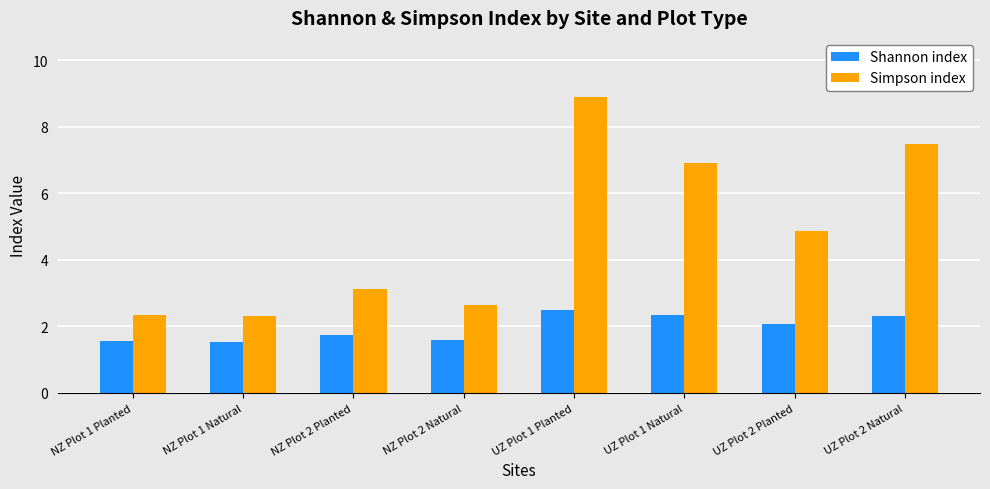

At which label does Simpson index reach its peak?

UZ Plot 1 Planted